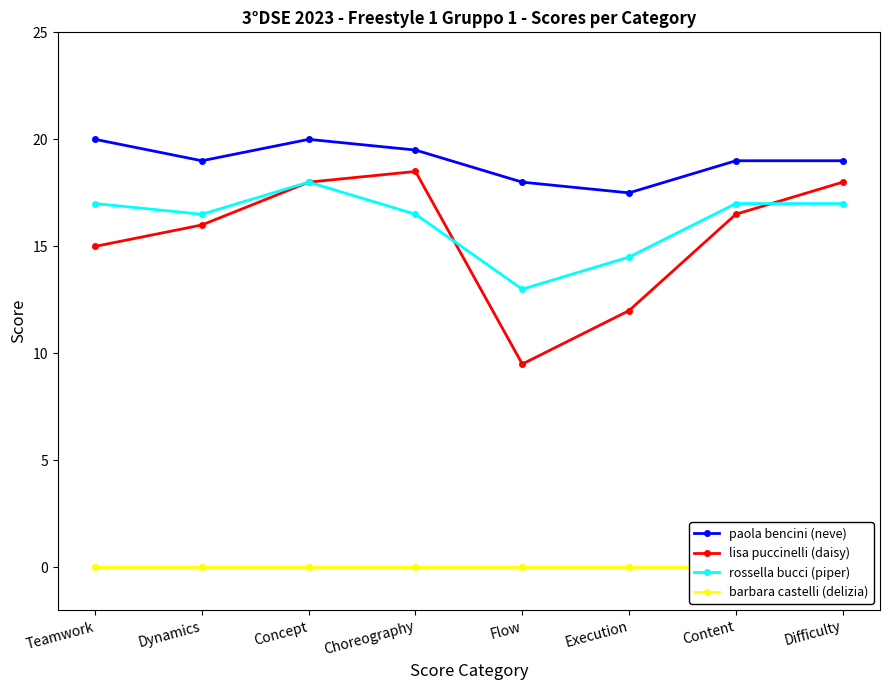

What position from the right is Teamwork?

8